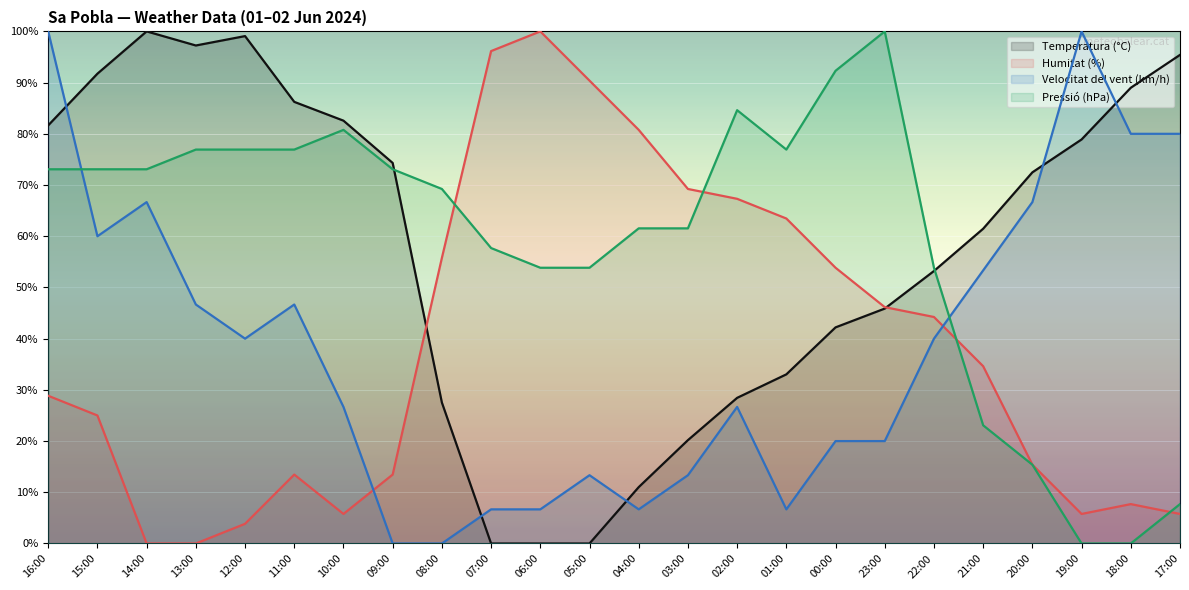

The Temperatura (°C) series shows 97.2 at 13:00. True or false?

True